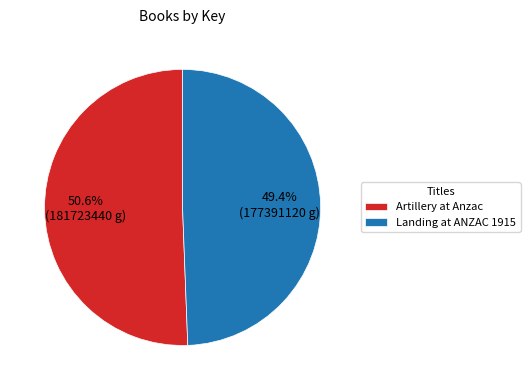

Combined, what portion of the pie is Landing at ANZAC 1915 and Artillery at Anzac?

100.0%